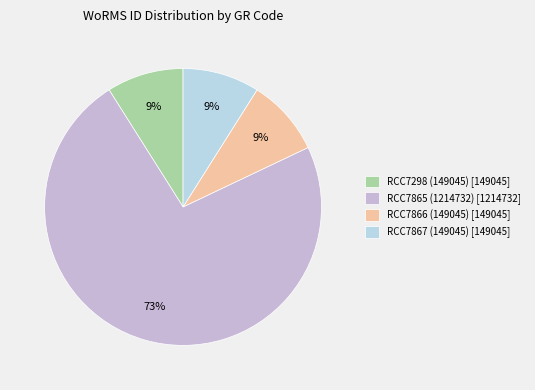

To the nearest percent, what percentage of the pie is RCC7298 (149045)?

9%